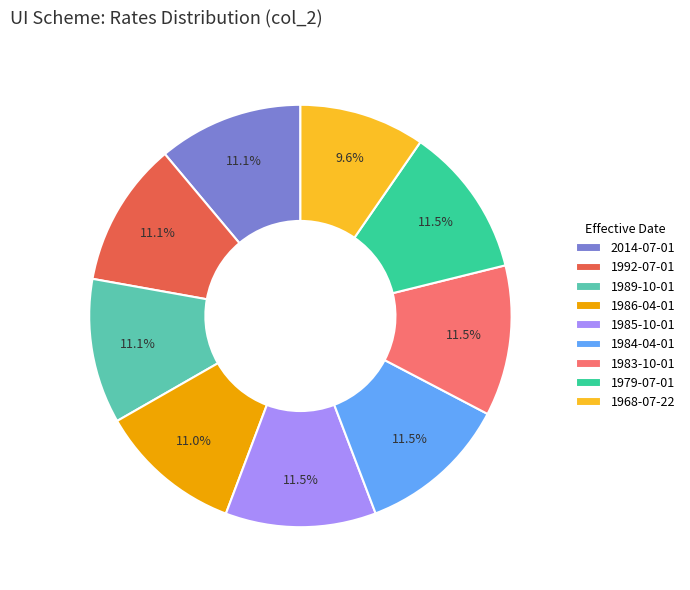

Does 1992-07-01 account for over 50% of the chart?

No